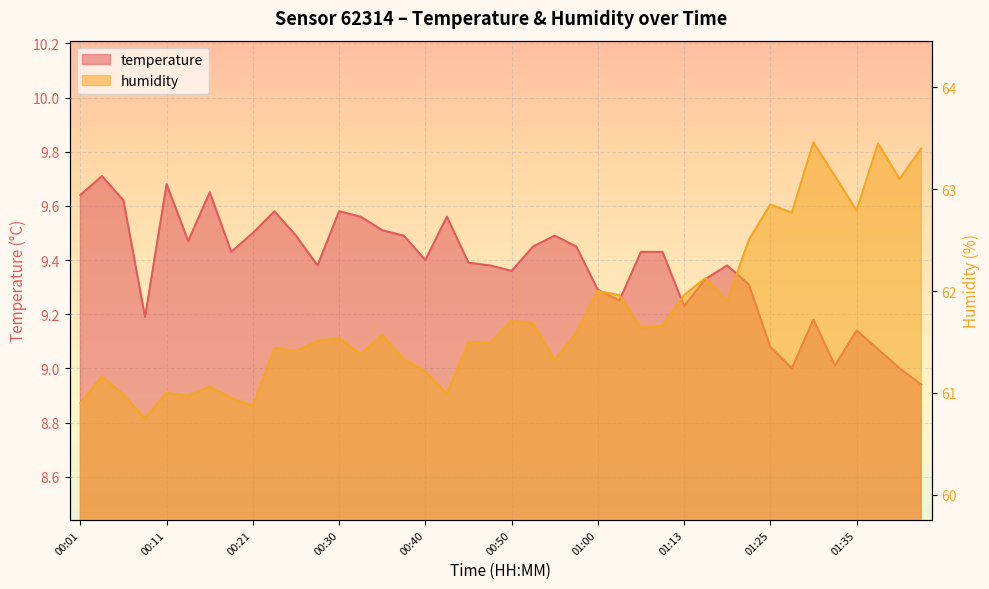

Which series has the largest total across all categories?

humidity